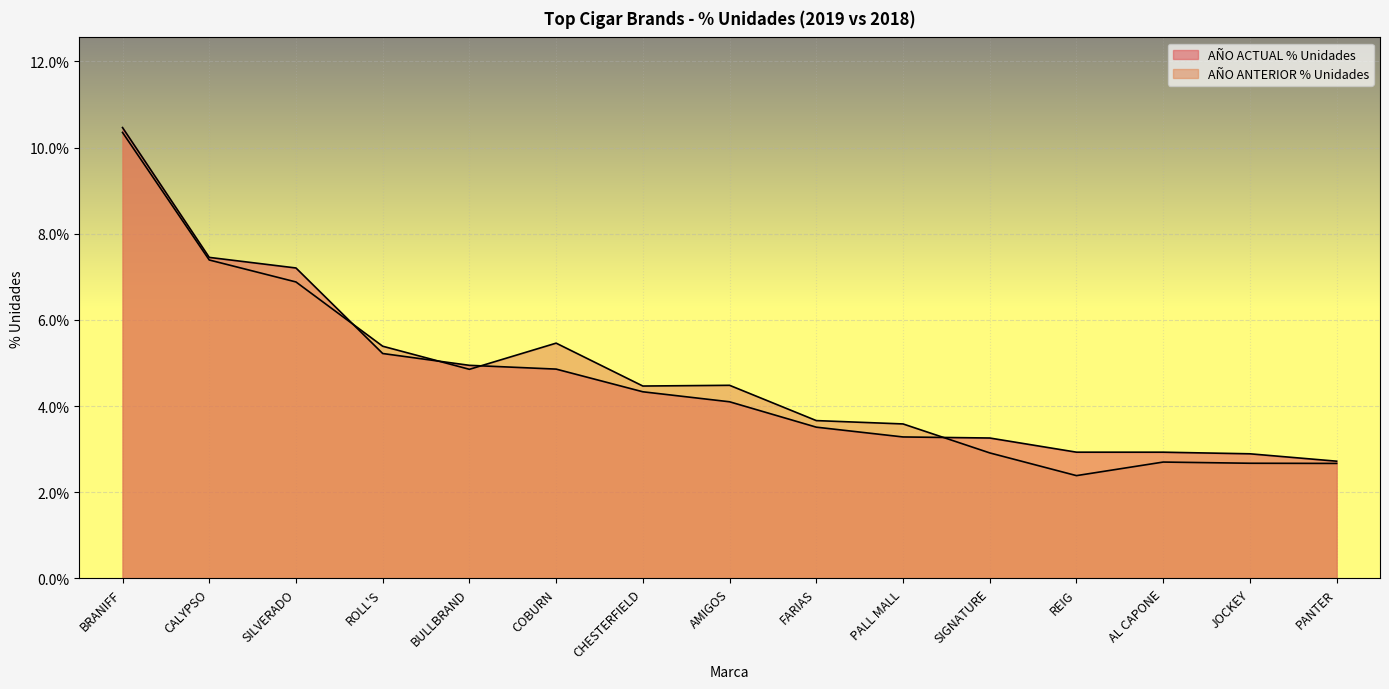

At which label is AÑO ANTERIOR % Unidades closest to 0?

REIG